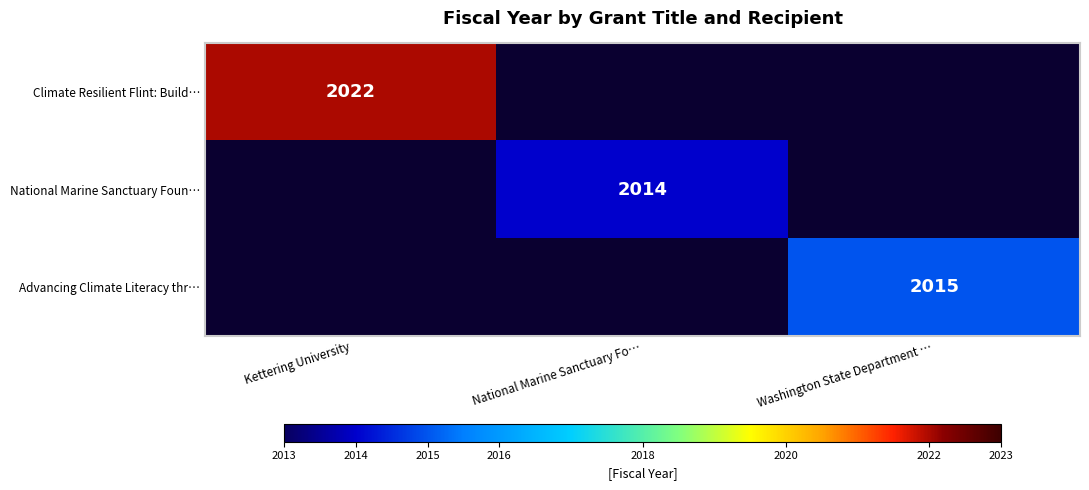

Is it true that Advancing Climate Literacy thr… equals 2015 at Washington State Department …?

True